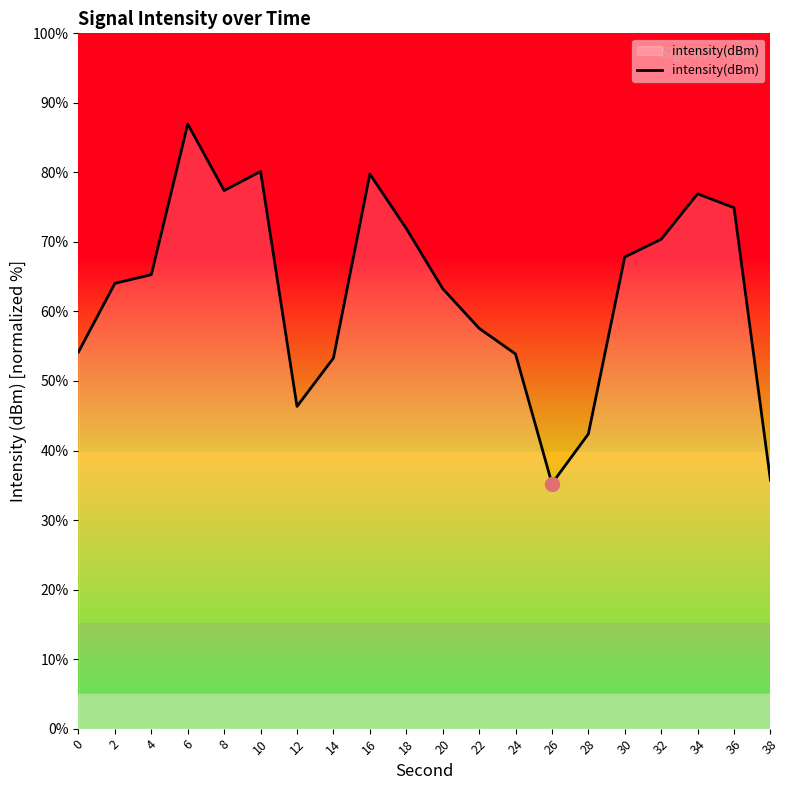

How many values are below 65?

10